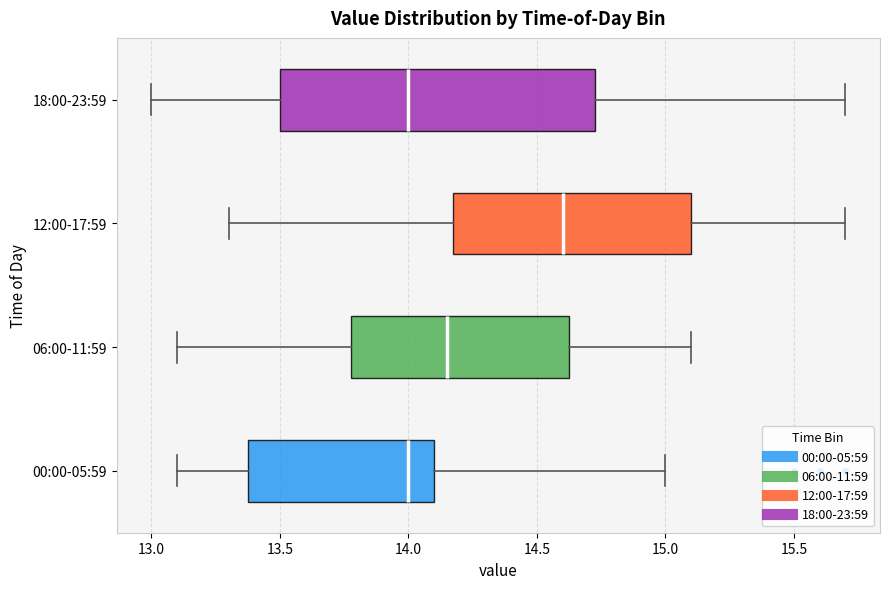

Comparing the boxes themselves (not the whiskers), which one is the widest?

18:00-23:59